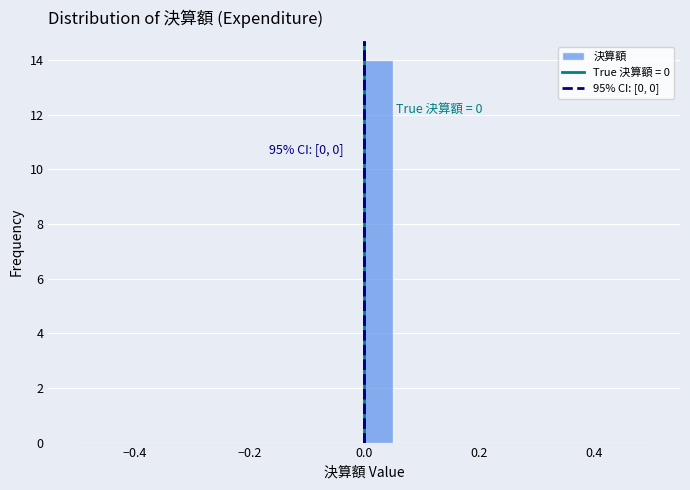

Around what value on the x-axis is the tallest bar? Give the approximate position of its centre, as read against the axis.

0.02